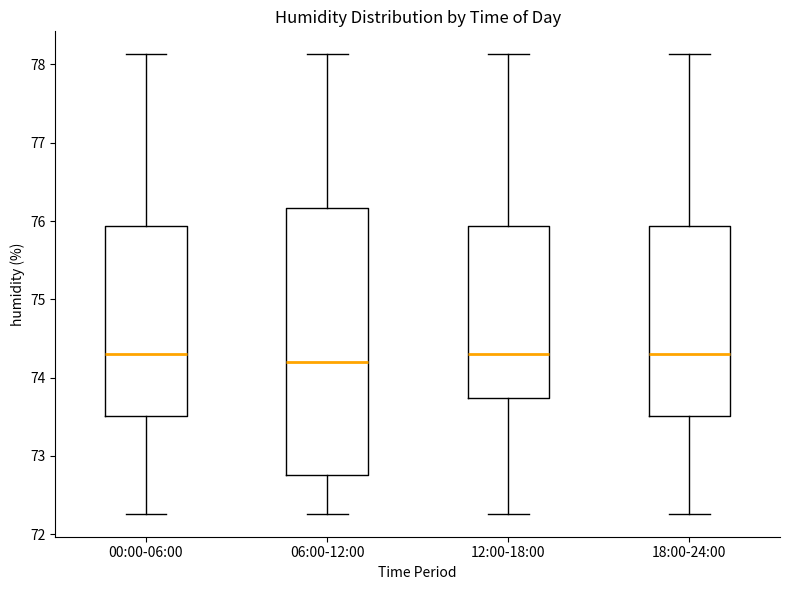

Reading left to right, read every box against the y-axis: the position of its median line, the range the box covers, and the ends of its whiskers. The values are not printed on the chart, so give them approximately, as read against the axis.

00:00-06:00: median 74.3, box 73.5 to 75.9, whiskers 72.3 to 78.1
06:00-12:00: median 74.2, box 72.8 to 76.2, whiskers 72.3 to 78.1
12:00-18:00: median 74.3, box 73.7 to 75.9, whiskers 72.3 to 78.1
18:00-24:00: median 74.3, box 73.5 to 75.9, whiskers 72.3 to 78.1